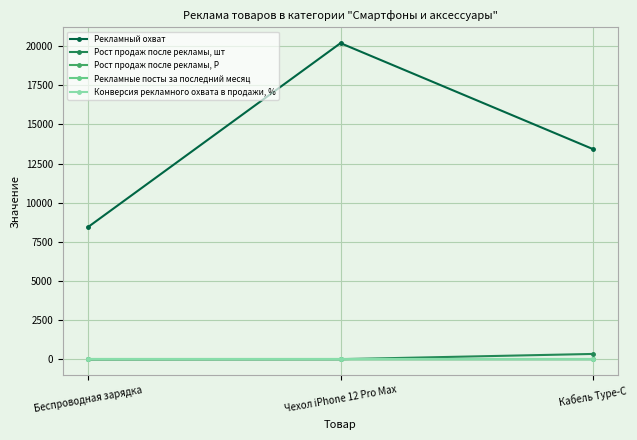

Which series has the largest range (max minus min)?

Рекламный охват